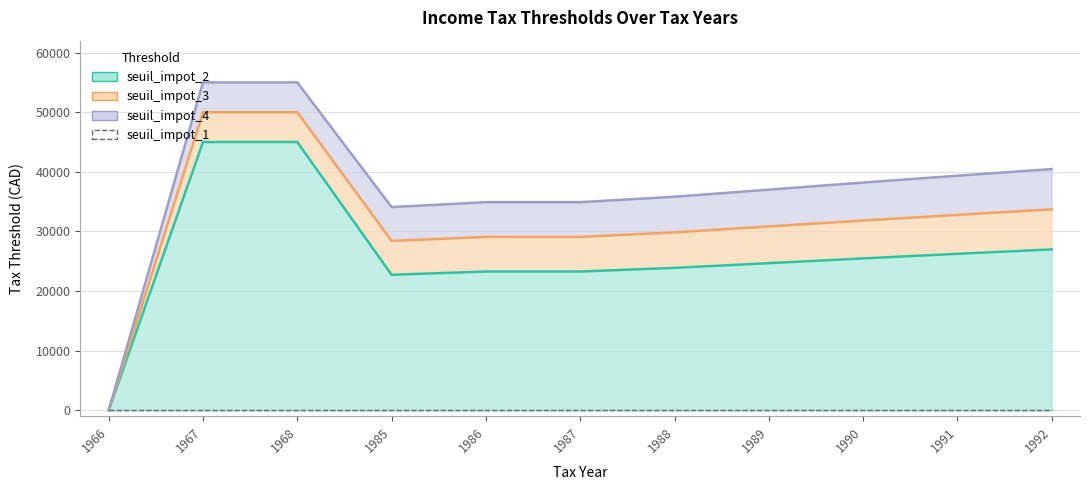

True or false: seuil_impot_3 and seuil_impot_2 intersect in this chart.

False